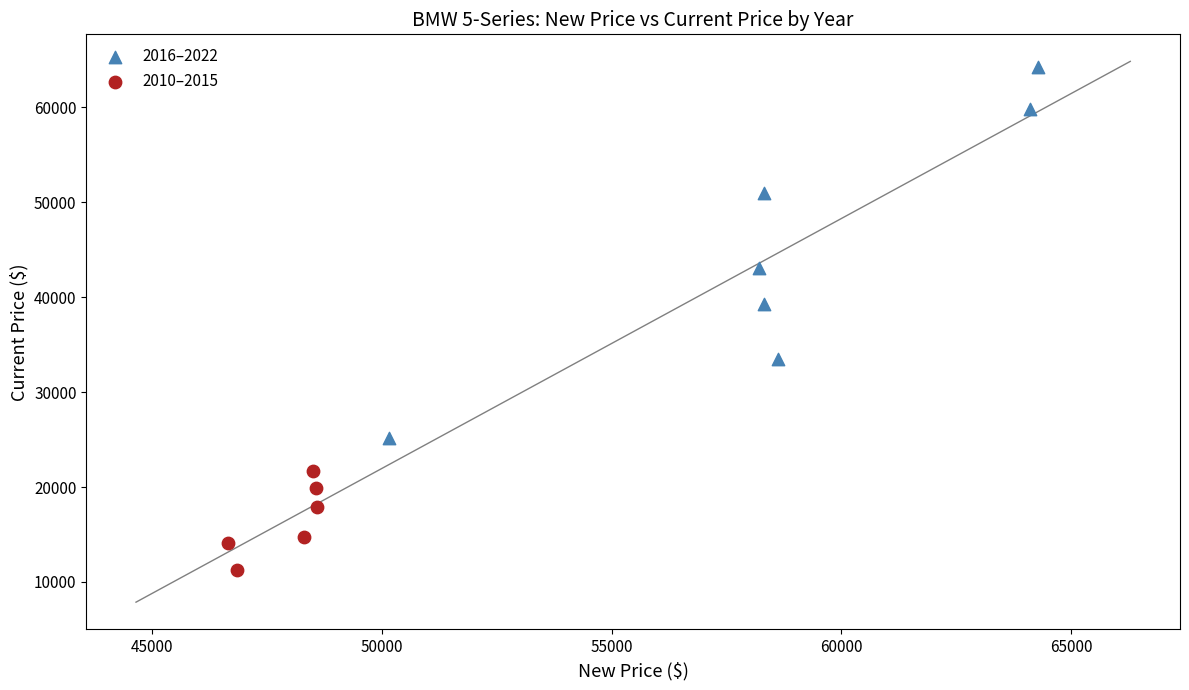

What are all the series names shown in the legend?

2016–2022, 2010–2015